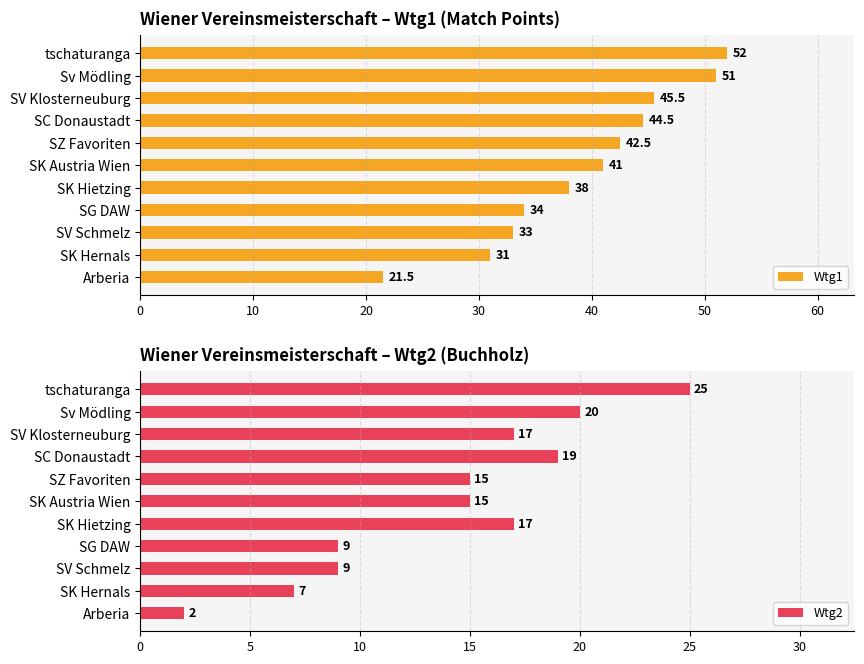

Rank the categories by Wtg1 value from highest to lowest.

tschaturanga, Sv Mödling, SV Klosterneuburg, SC Donaustadt, SZ Favoriten, SK Austria Wien, SK Hietzing, SG DAW, SV Schmelz, SK Hernals, Arberia